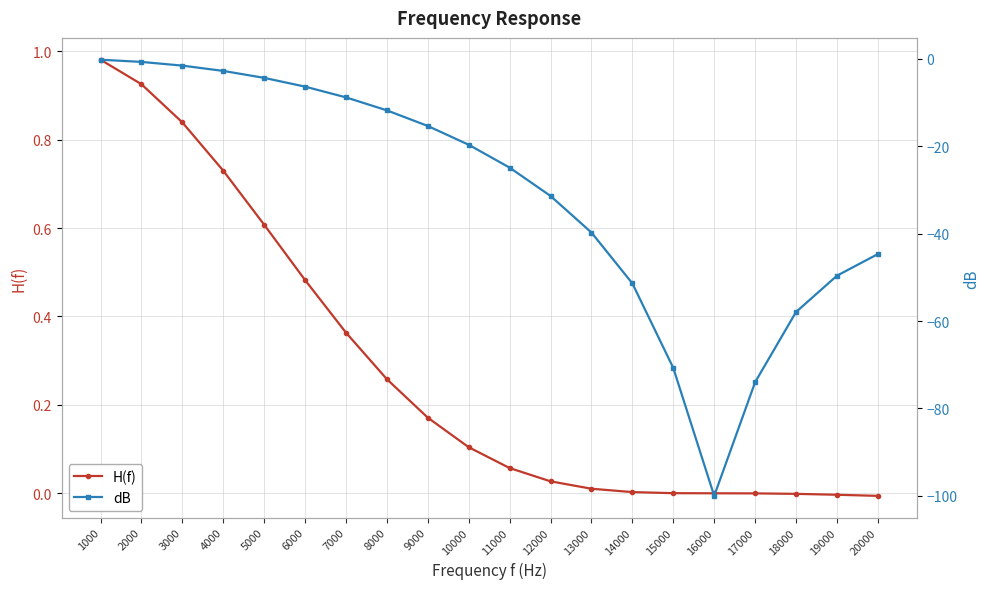

What is the maximum value for dB?

-0.2